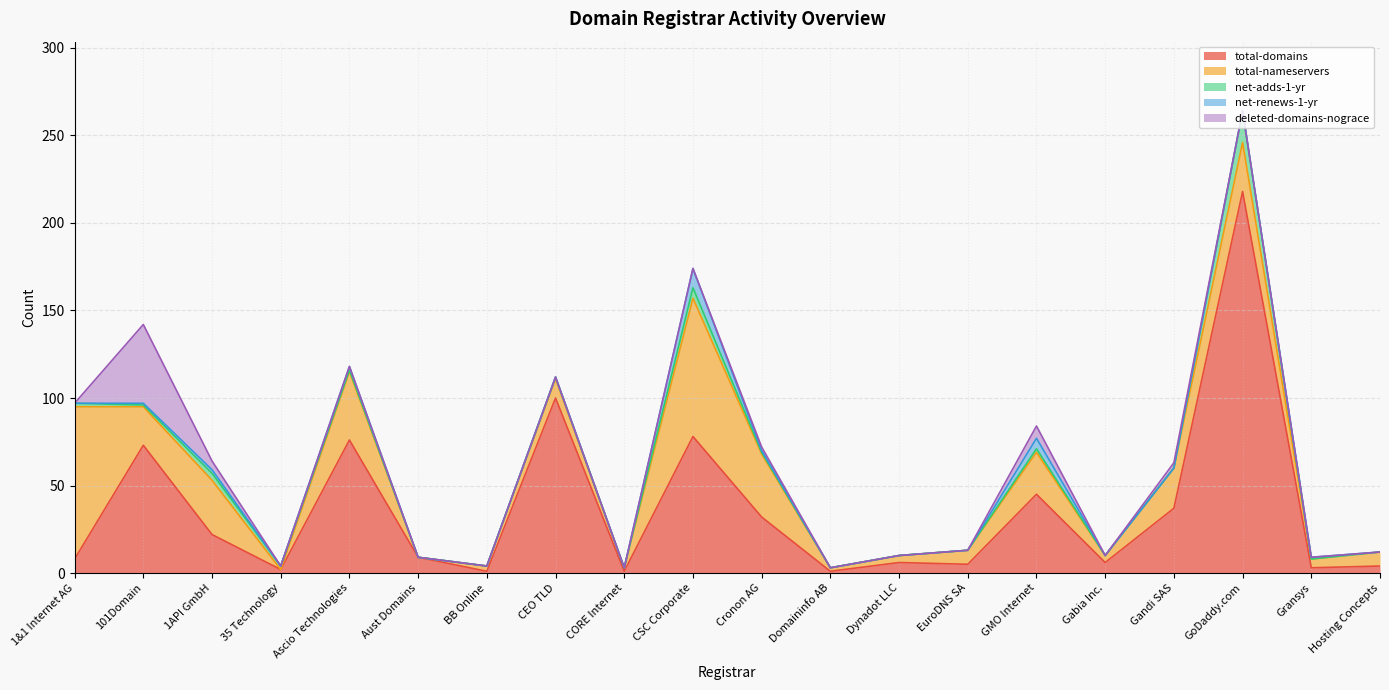

How many values in net-renews-1-yr are above zero?

7